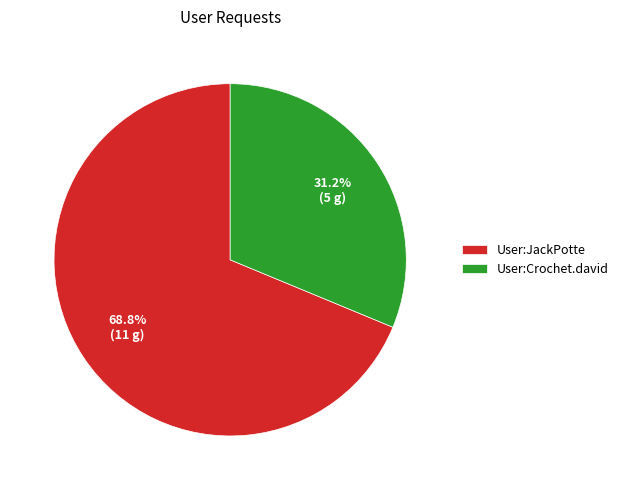

How many slices are in this pie chart?

2